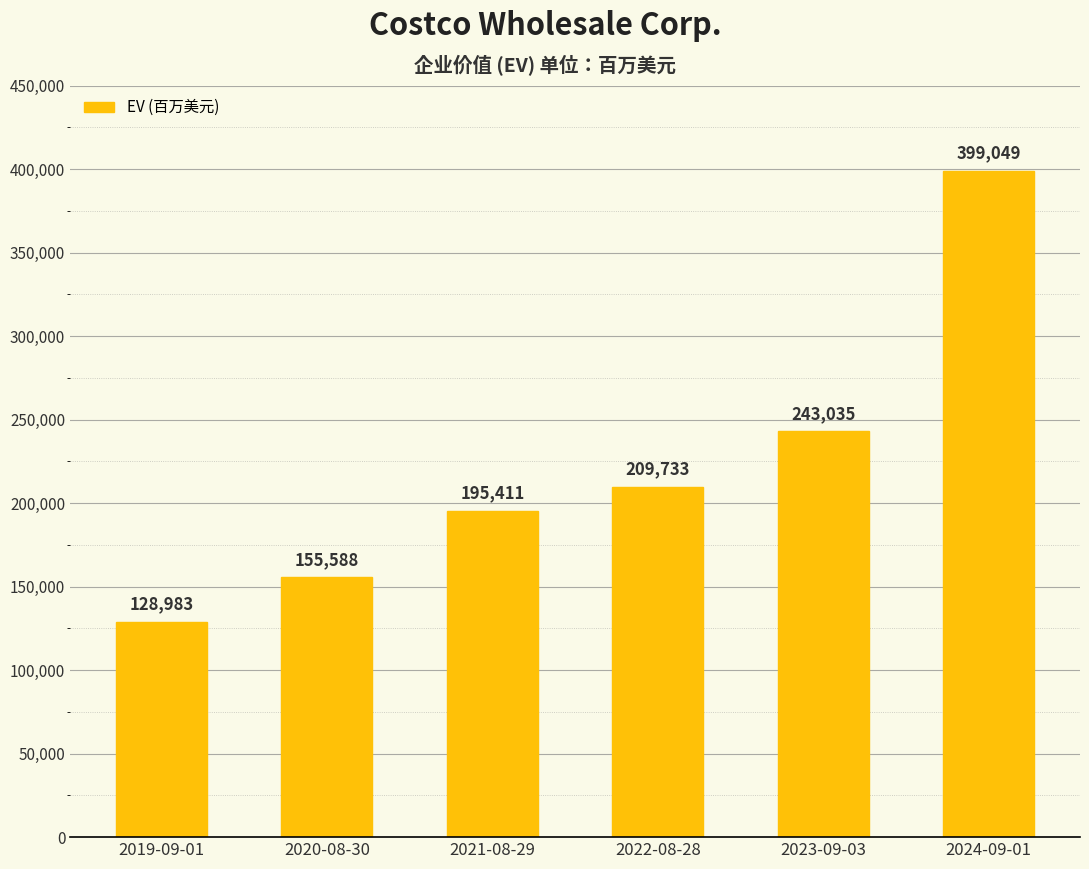

How many data points are less than 209733?

3